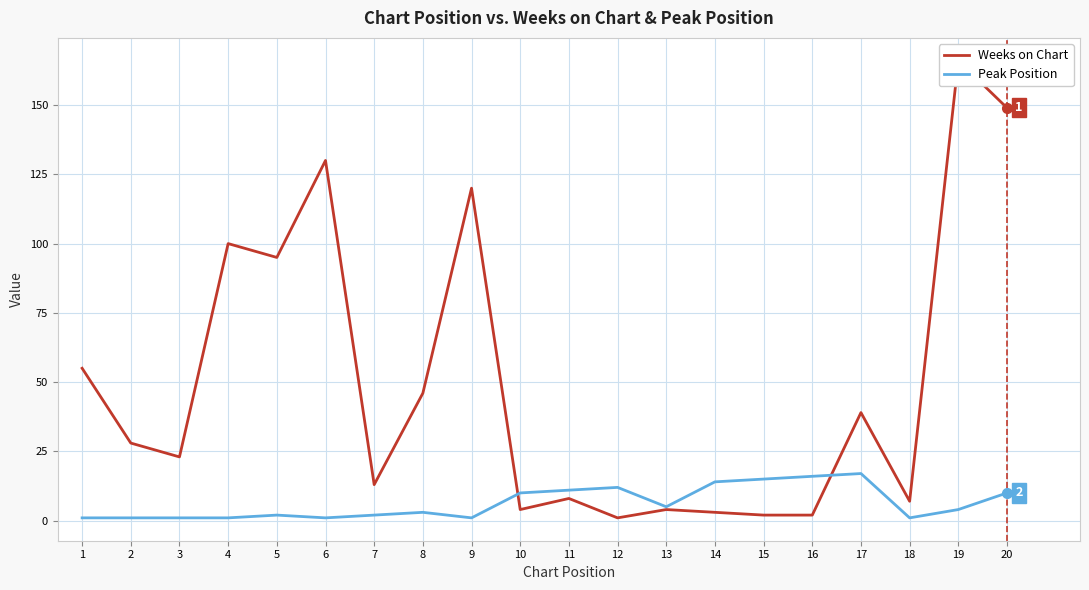

Is the value of Peak Position at 15 greater than the value of Weeks on Chart at 2?

No